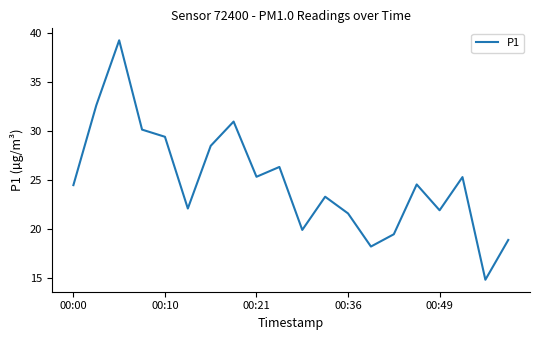

What is the maximum value shown in the chart?

39.2